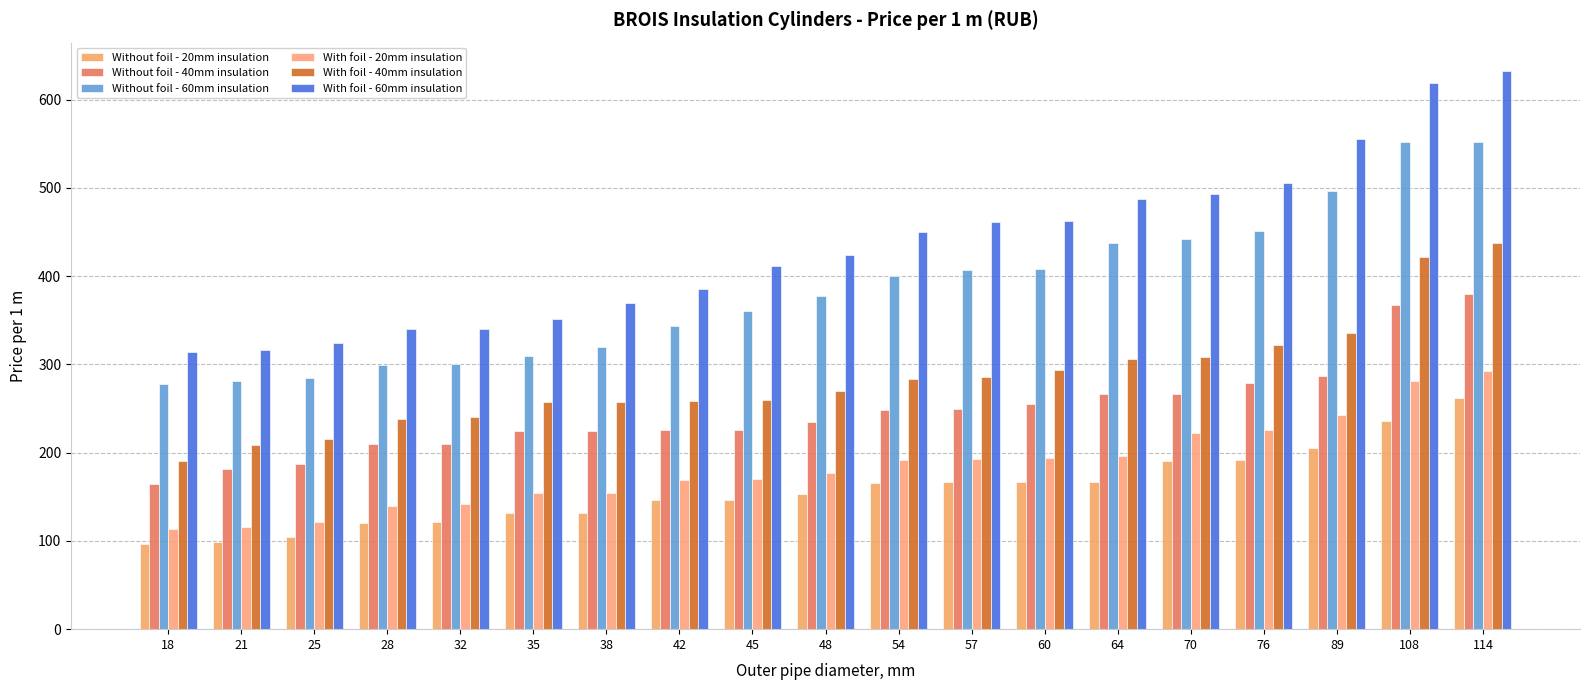

Rank the series by their maximum value, from lowest to highest.

Without foil - 20mm insulation, With foil - 20mm insulation, Without foil - 40mm insulation, With foil - 40mm insulation, Without foil - 60mm insulation, With foil - 60mm insulation